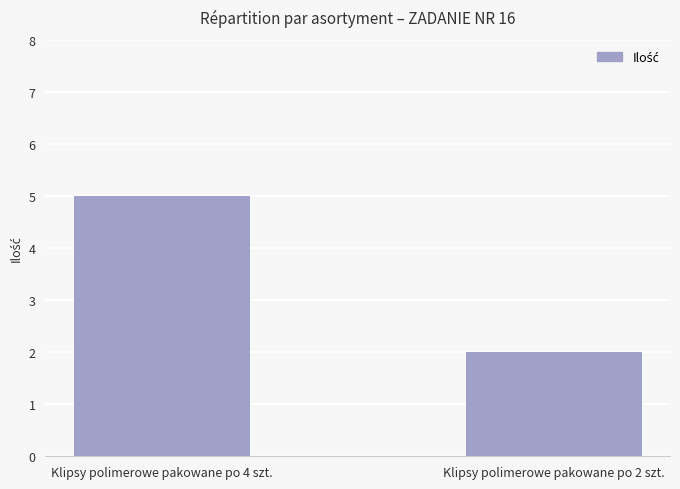

At which category does the chart reach its peak across all series?

Klipsy polimerowe pakowane po 4 szt.